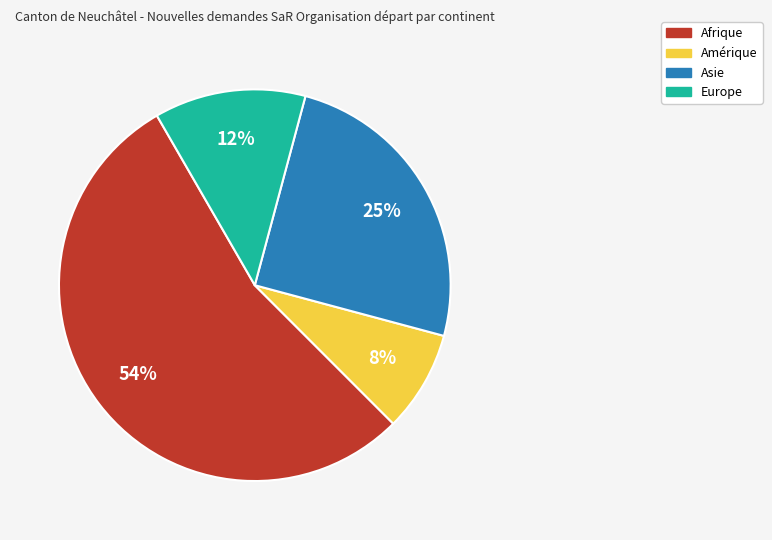

To the nearest percent, what is the average slice percentage?

25%